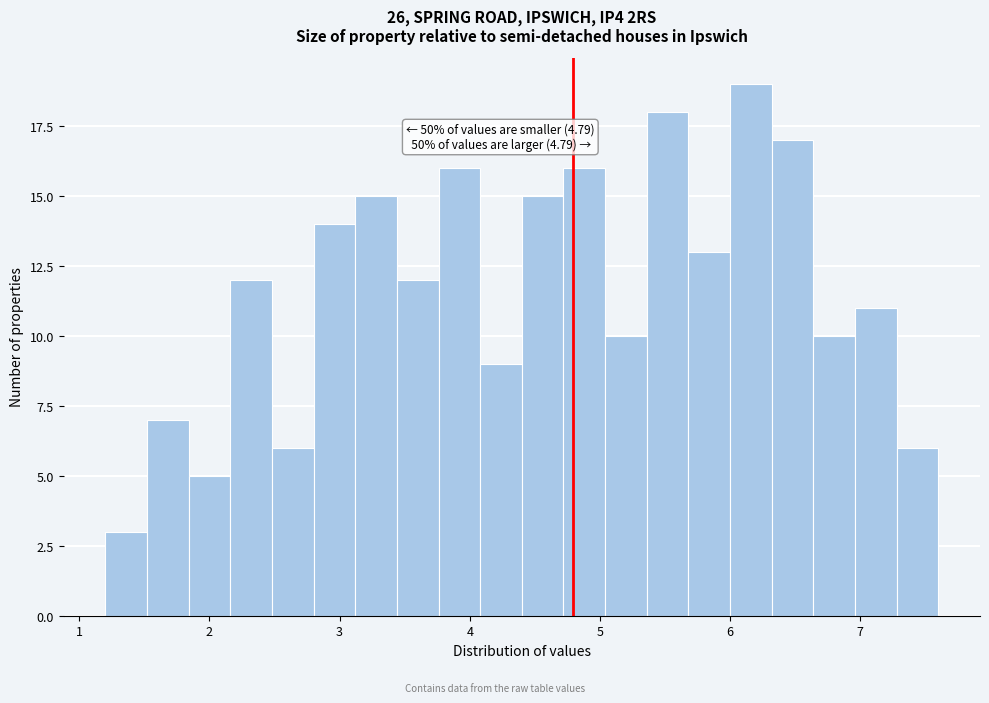

Around what value on the x-axis is the tallest bar? Give the approximate position of its centre, as read against the axis.

6.2